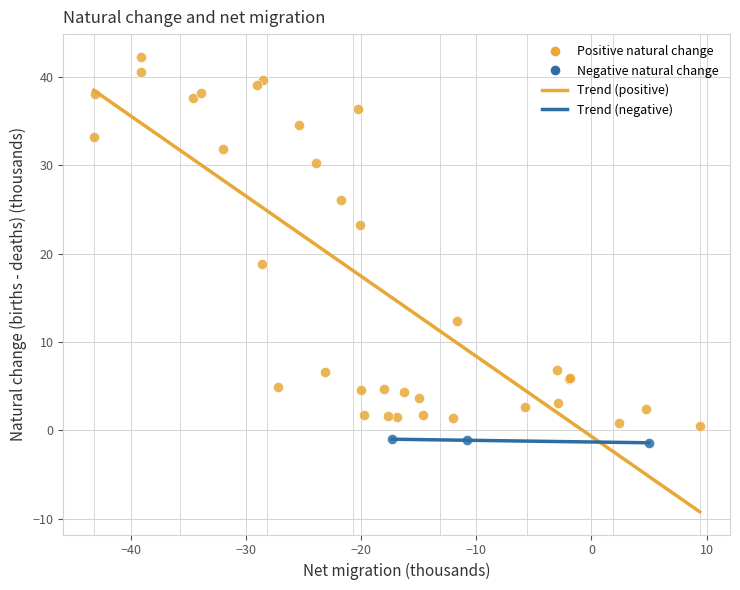

Which series has the widest spread of Y values?

Positive natural change